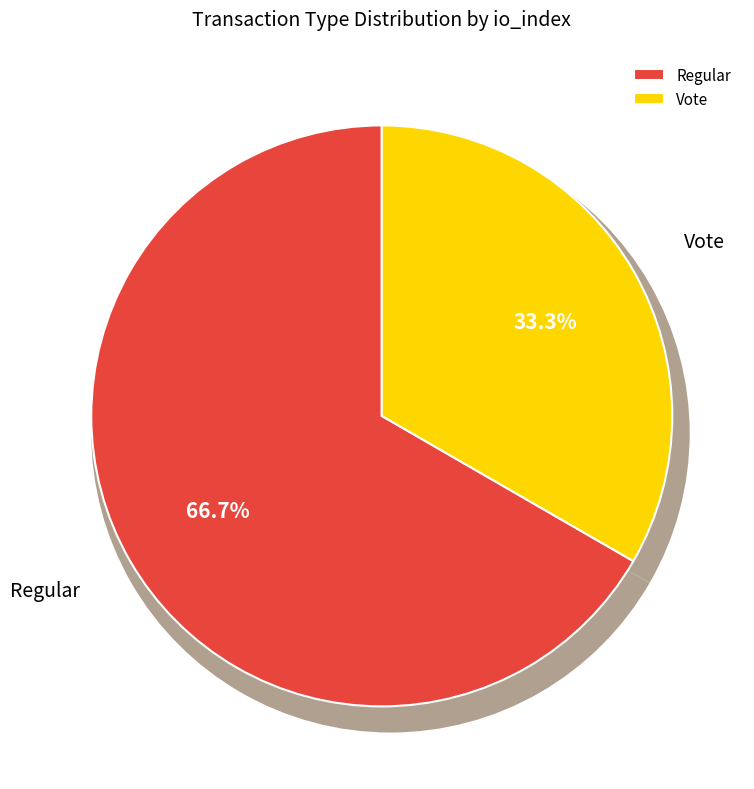

What is the change in value from Regular to Vote?

-2